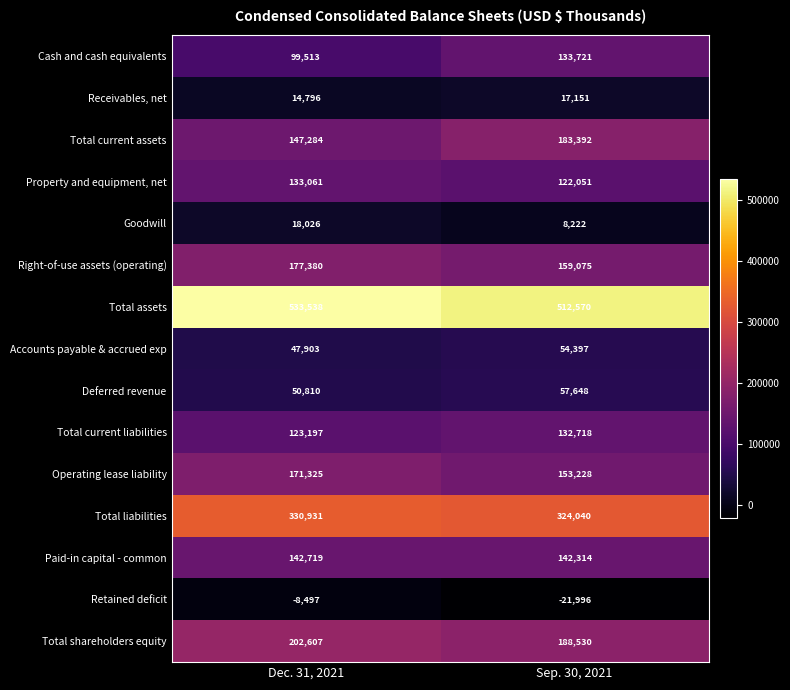

Reading left to right, extract all data points from this chart.

Cash and cash equivalents: 99513	133721
Receivables, net: 14796	17151
Total current assets: 147284	183392
Property and equipment, net: 133061	122051
Goodwill: 18026	8222
Right-of-use assets (operating): 177380	159075
Total assets: 533538	512570
Accounts payable & accrued exp: 47903	54397
Deferred revenue: 50810	57648
Total current liabilities: 123197	132718
Operating lease liability: 171325	153228
Total liabilities: 330931	324040
Paid-in capital - common: 142719	142314
Retained deficit: -8497	-21996
Total shareholders equity: 202607	188530